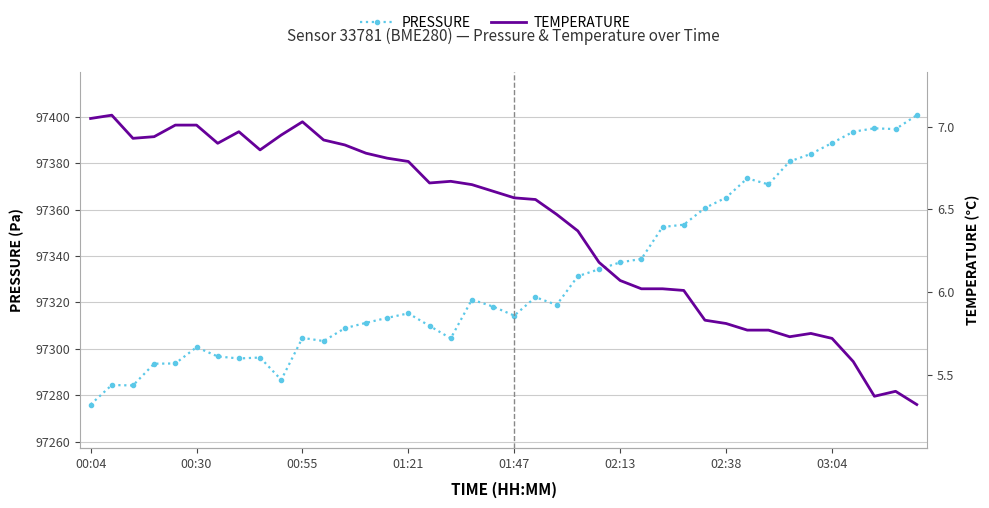

What is the spread (max minus min) of values at 23?

97324.9